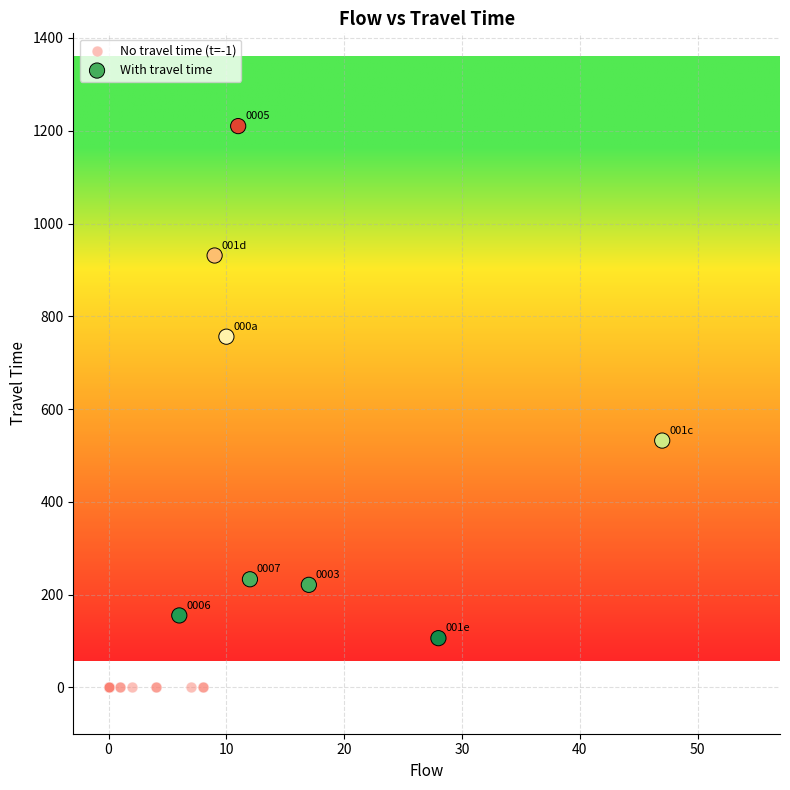

What are all the series names shown in the legend?

No travel time (t=-1), With travel time